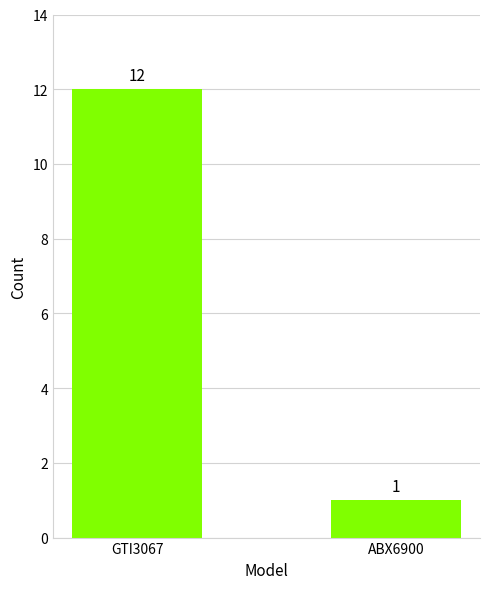

List the labels in order of value, largest first.

GTI3067, ABX6900